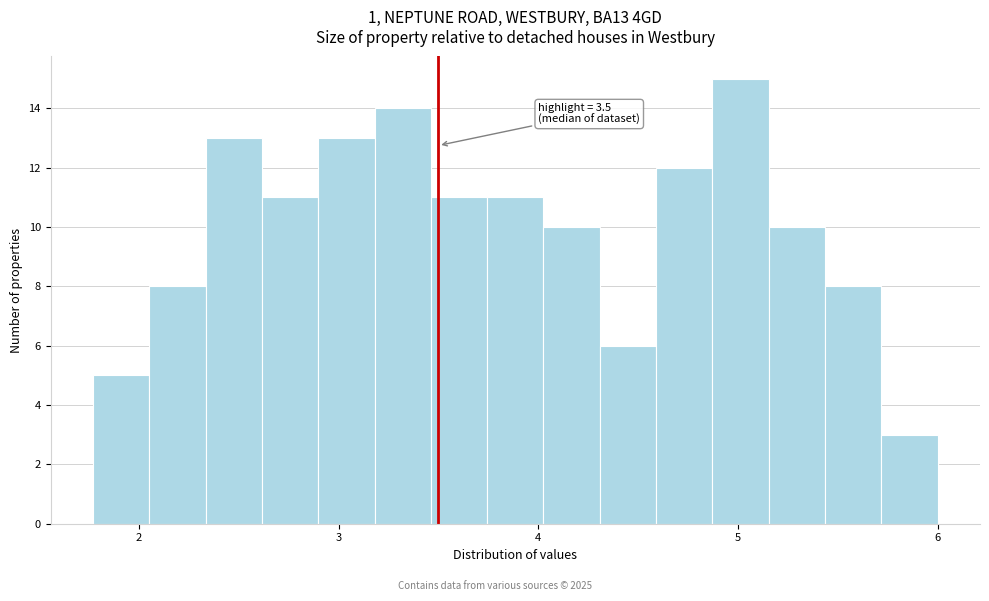

Around what value on the x-axis is the tallest bar? Give the approximate position of its centre, as read against the axis.

5.0